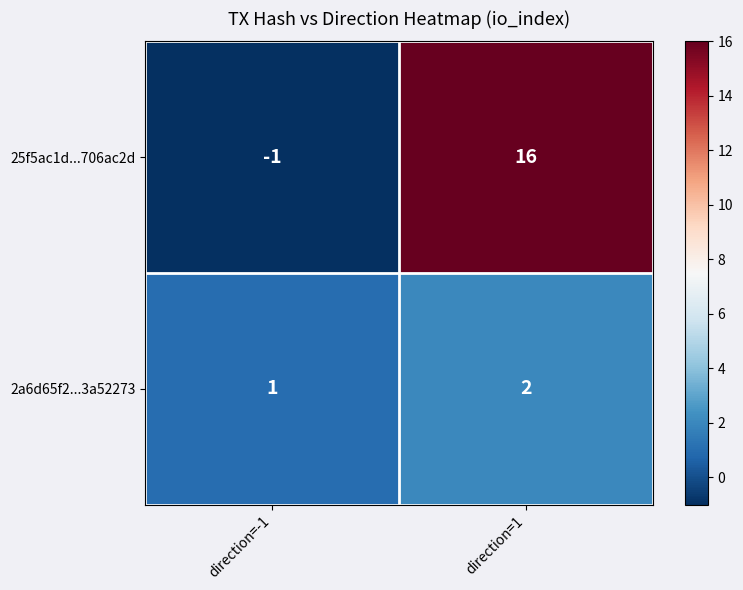

What is the average value of the 25f5ac1d...706ac2d series?

8